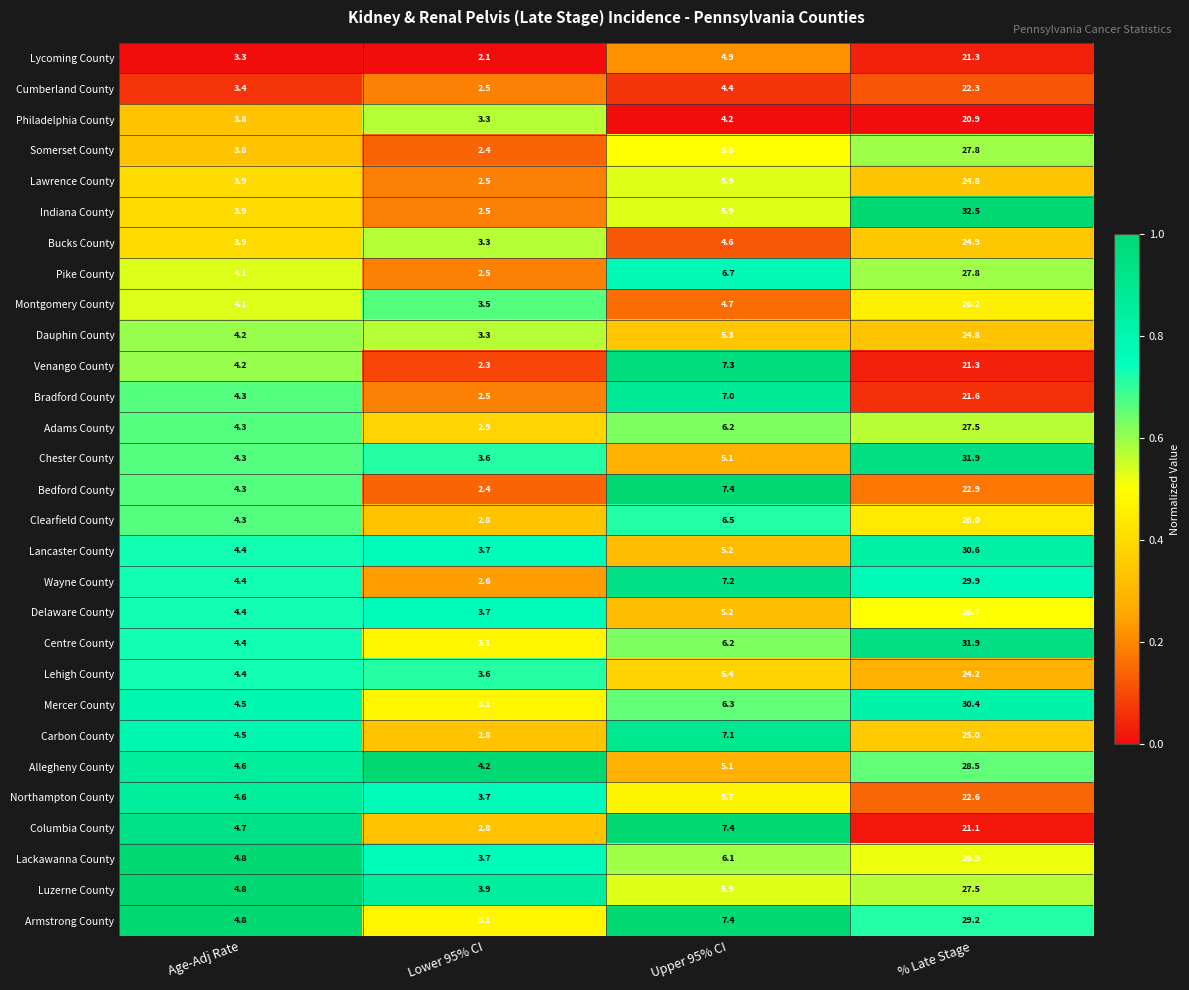

True or false: Lehigh County has a value of 3.6 at Lower 95% CI.

True